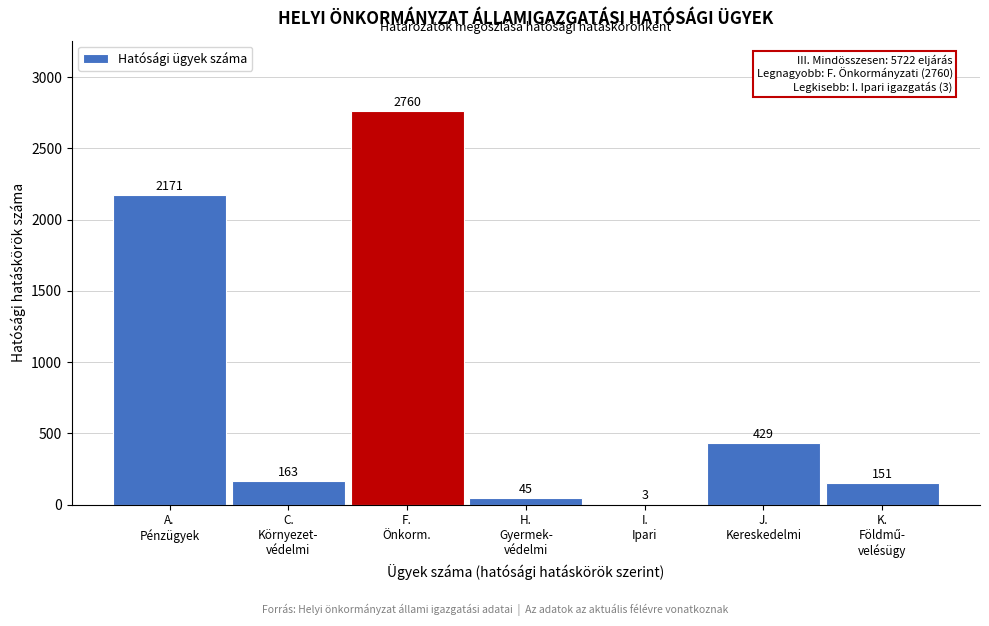

What is the maximum value shown in the chart?

2760